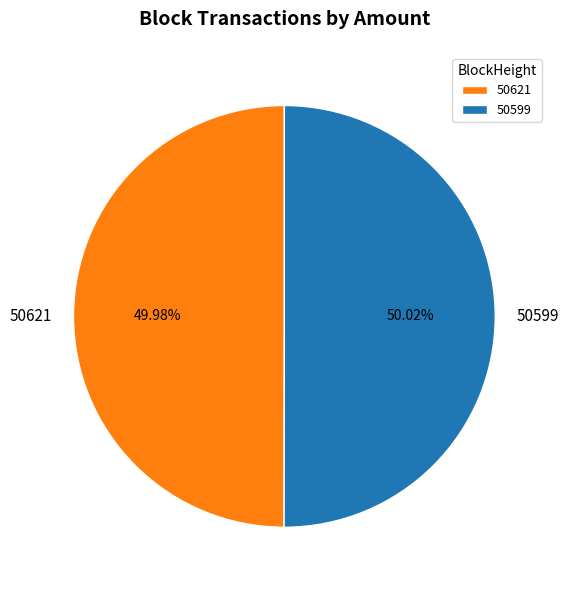

Is there a majority slice in this chart?

Yes